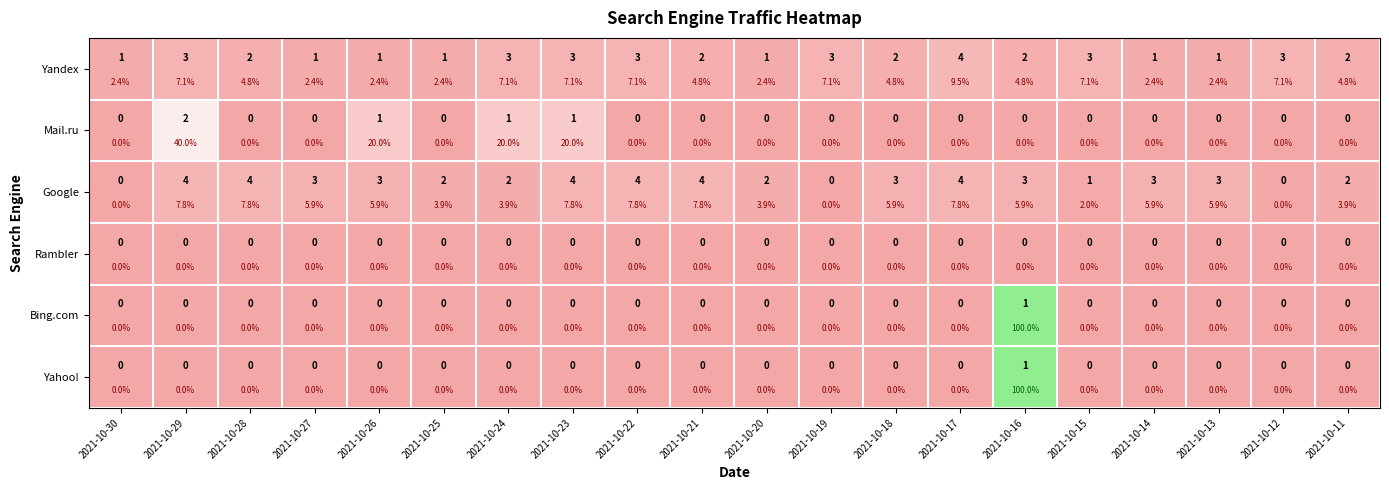

At which category is the sum across all series the highest?

2021-10-16